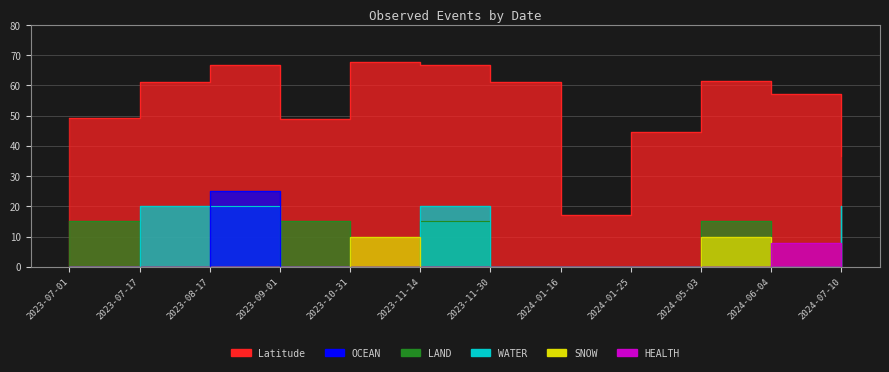

How many series are shown in this chart?

6